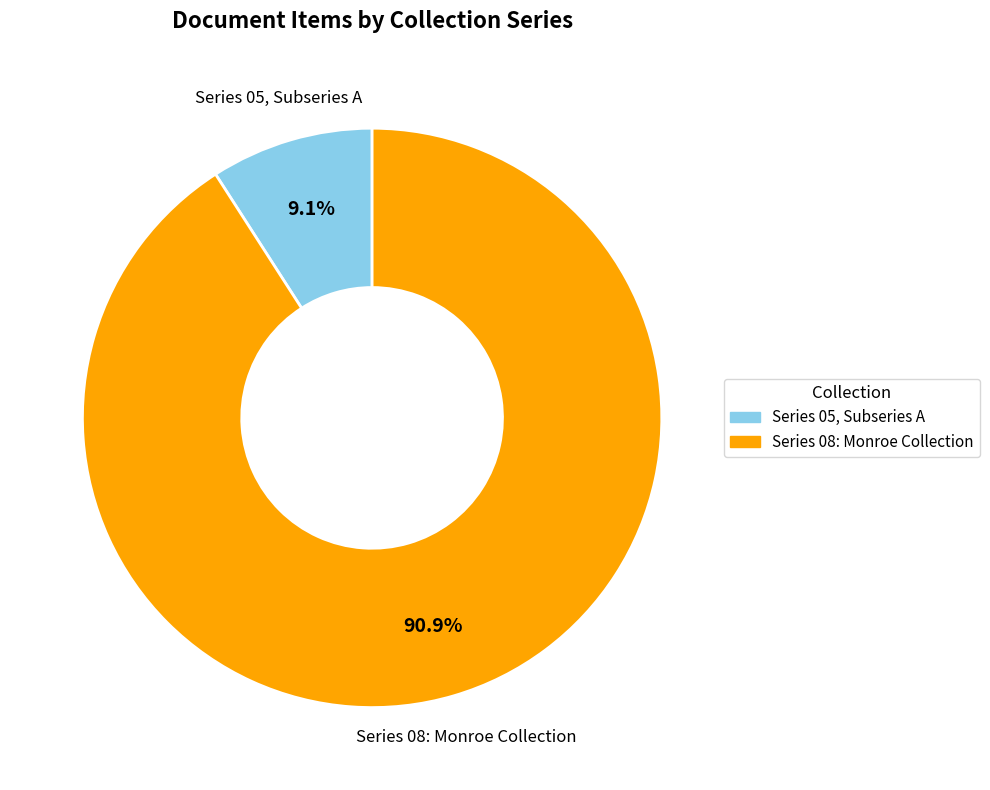

How many segments does this pie chart have?

2